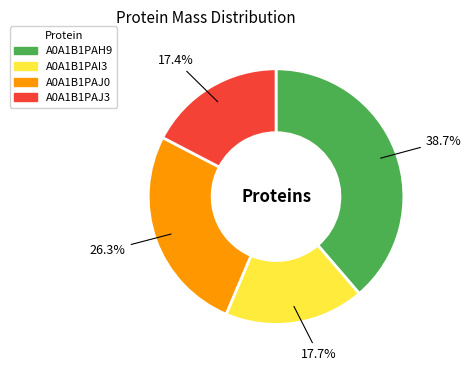

Which category has the biggest portion of the pie?

A0A1B1PAH9